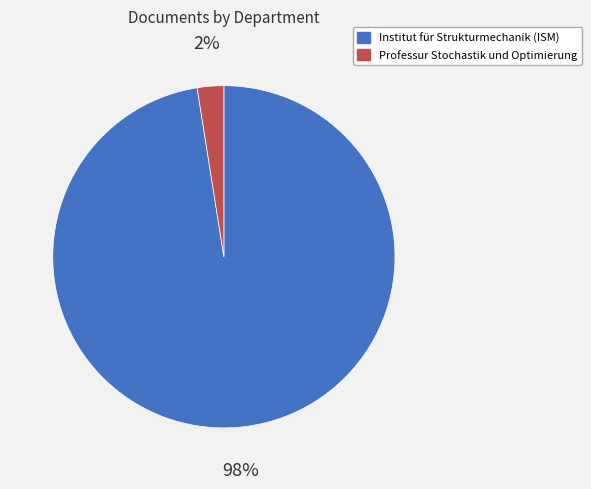

Is it true that Institut für Strukturmechanik (ISM) is 98% of the pie?

True